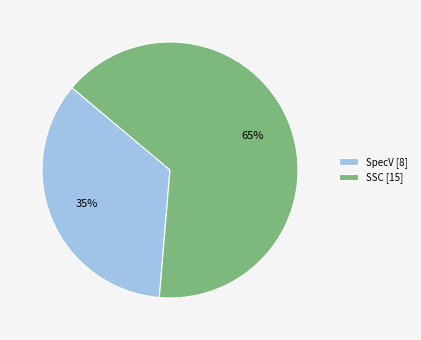

Which category has the biggest portion of the pie?

SSC